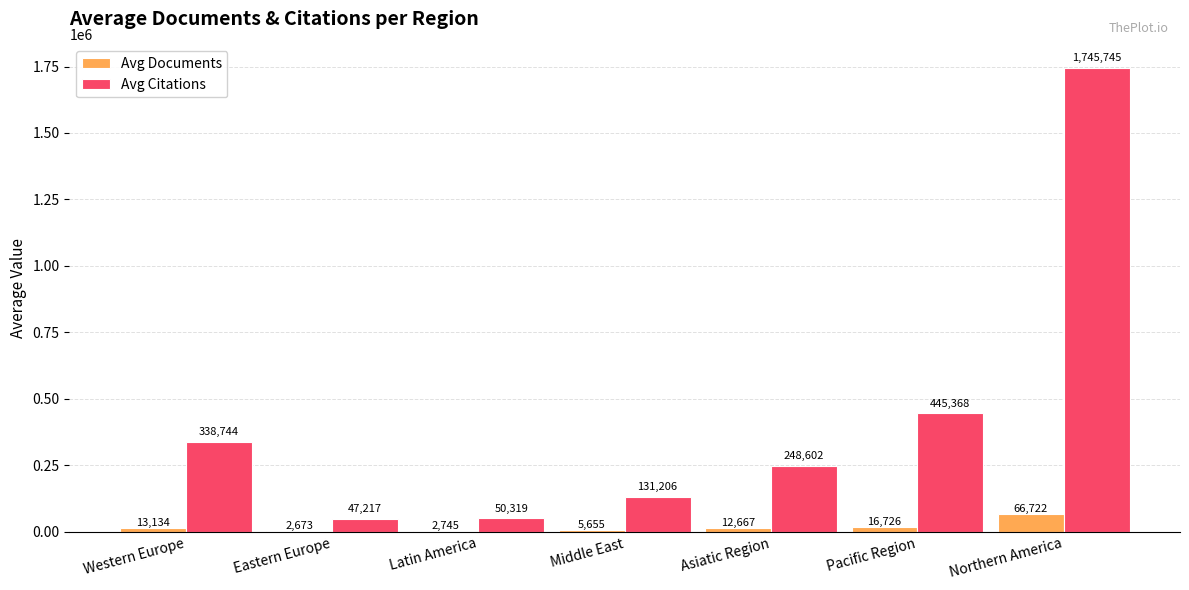

Which series has the largest total across all categories?

Avg Citations